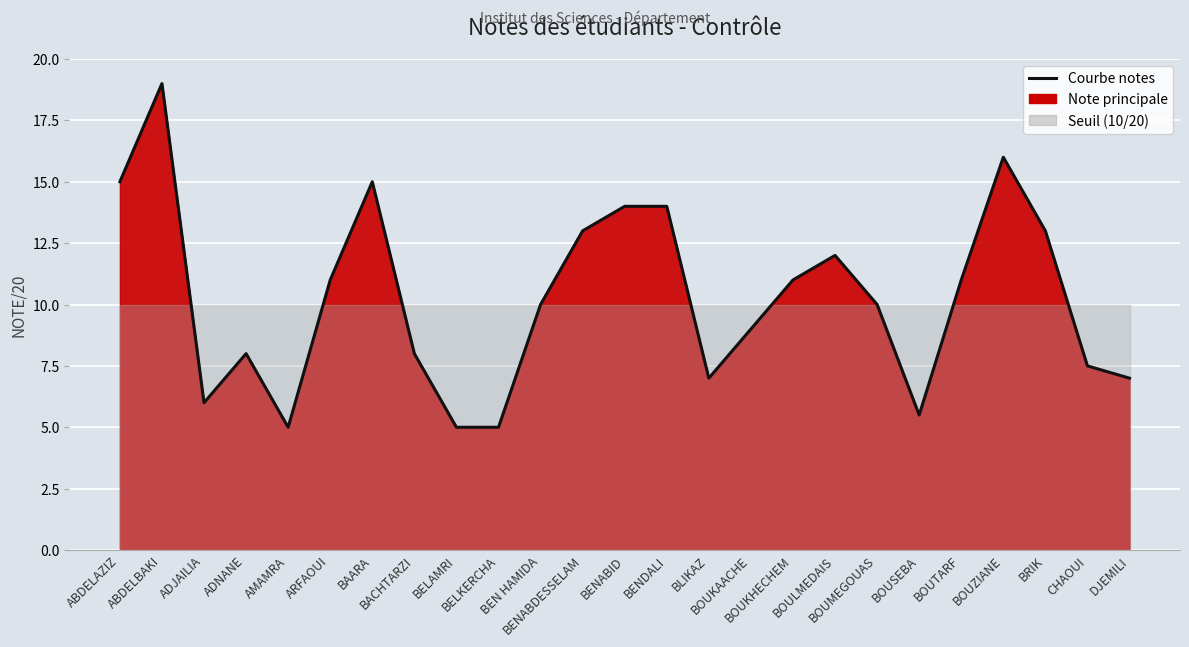

At which label does the data first exceed 10?

ABDELAZIZ